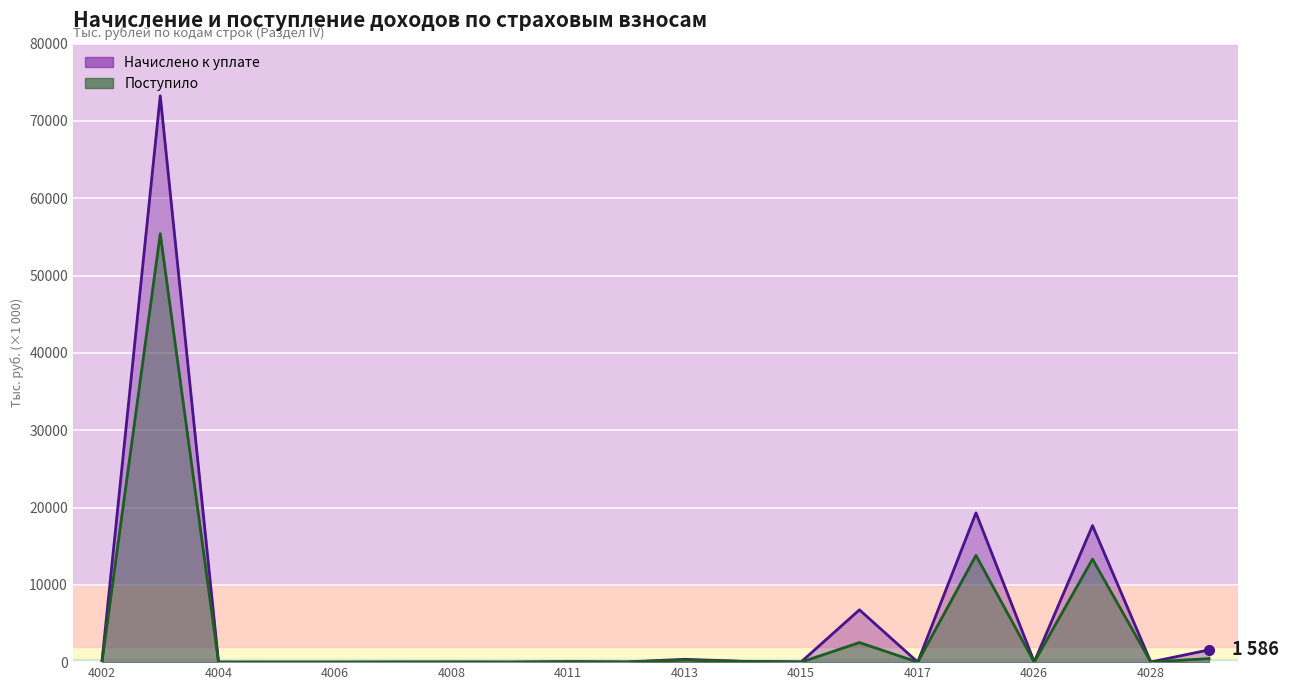

True or false: Поступило and Начислено к уплате cross at least once.

False